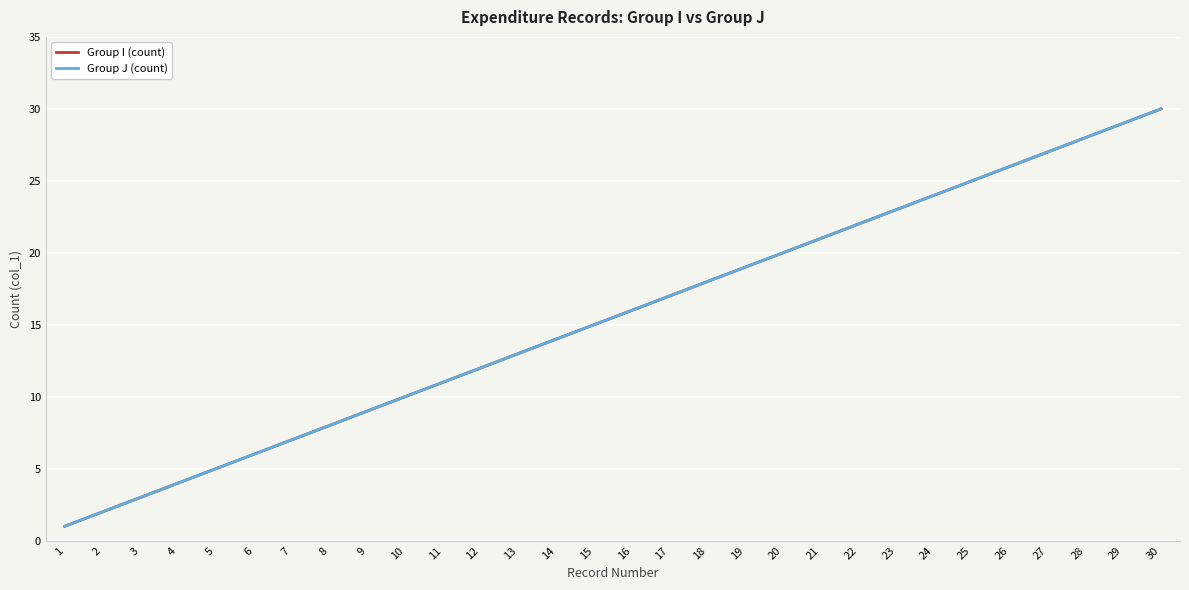

Reading left to right, transcribe all the data shown in this chart.

Group I (count): 1=1	2=2	3=3	4=4	5=5	6=6	7=7	8=8	9=9	10=10	11=11	12=12	13=13	14=14	15=15	16=16	17=17	18=18	19=19	20=20	21=21	22=22	23=23	24=24	25=25	26=26	27=27	28=28	29=29	30=30
Group J (count): 1=1	2=2	3=3	4=4	5=5	6=6	7=7	8=8	9=9	10=10	11=11	12=12	13=13	14=14	15=15	16=16	17=17	18=18	19=19	20=20	21=21	22=22	23=23	24=24	25=25	26=26	27=27	28=28	29=29	30=30